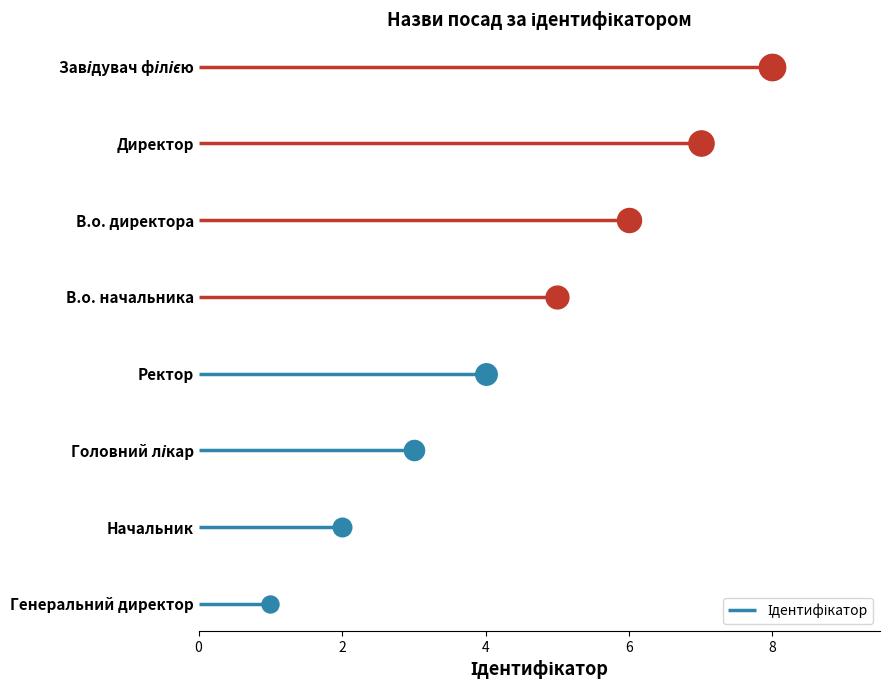

What is the ratio of the value at Головний лікар to the value at Завідувач філією?

0.4